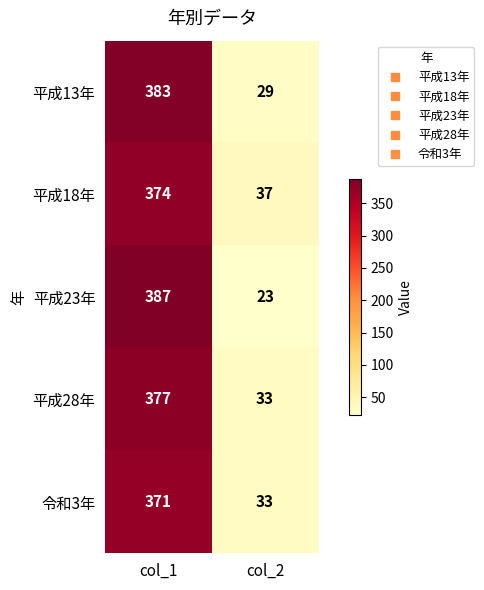

What is the average value of the 平成13年 series?

206